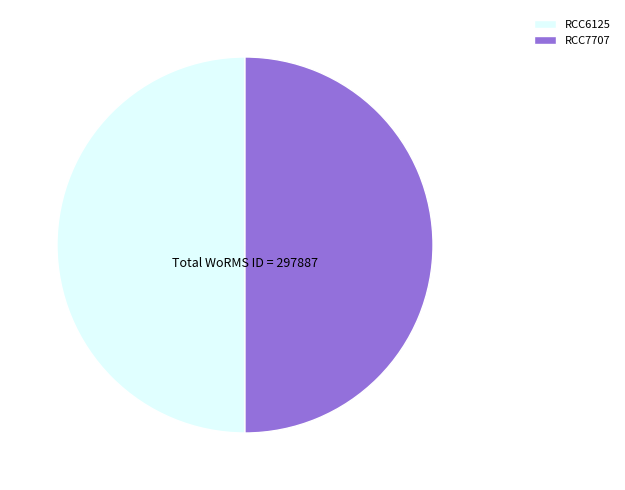

Do RCC7707 and RCC6125 together represent more than half of the pie?

Yes